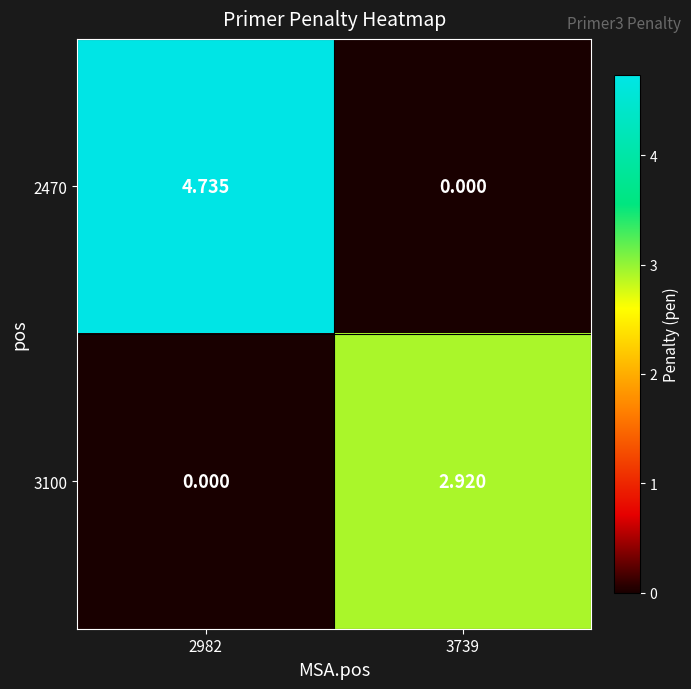

Is the value of 3100 at 2982 greater than the value of 2470 at 2982?

No